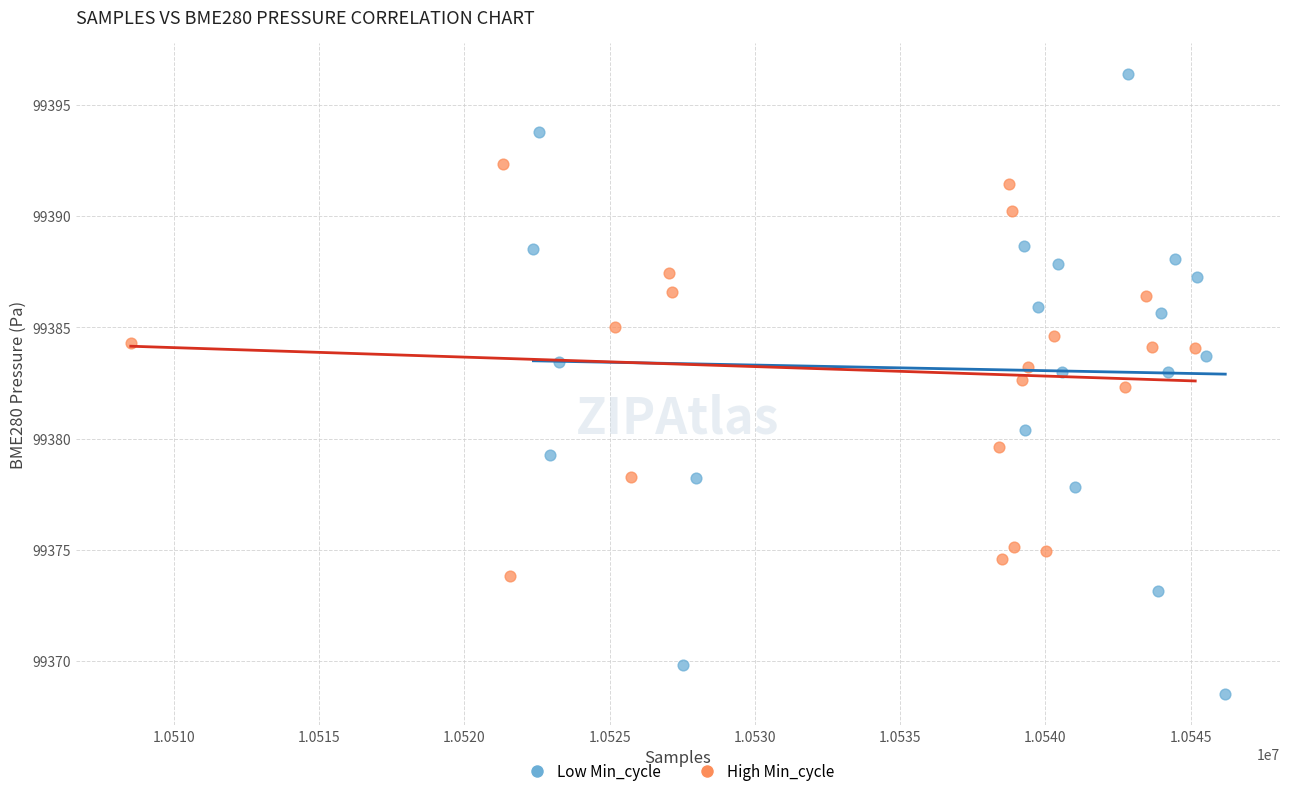

Which series reaches the maximum Y coordinate?

Low Min_cycle